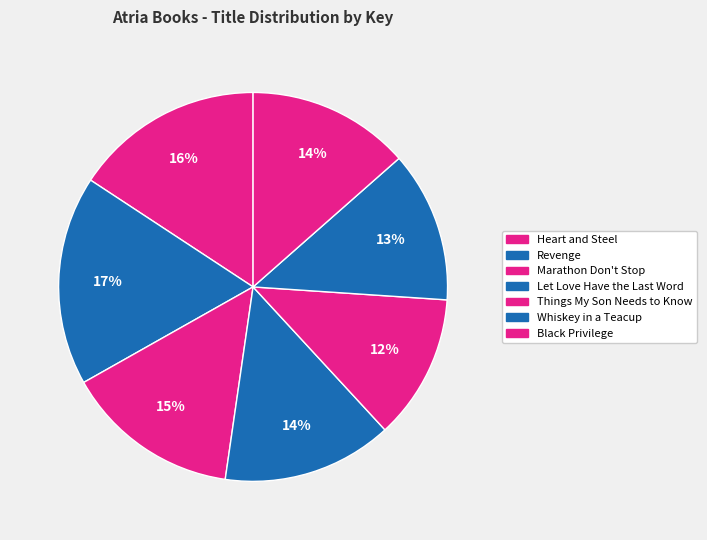

The Marathon Don't Stop slice represents 22% of the pie. True or false?

False